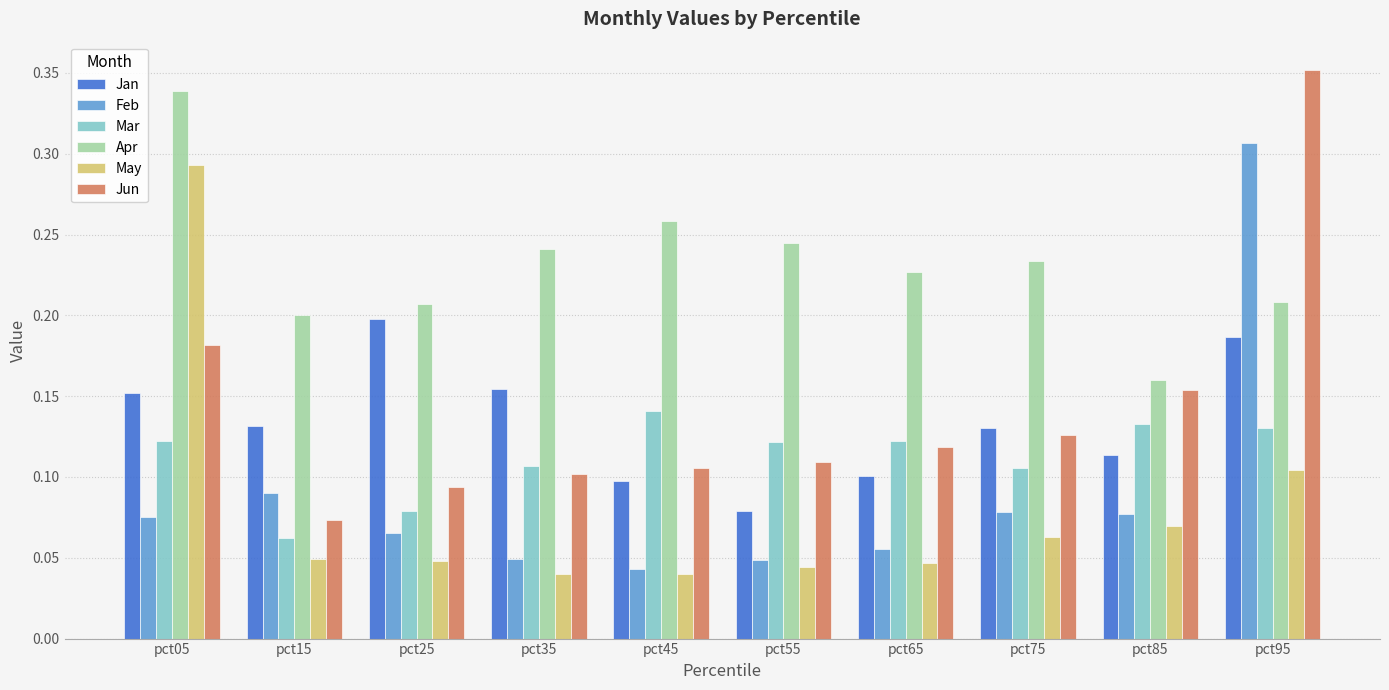

Which category has the highest value in the Jun series?

pct95